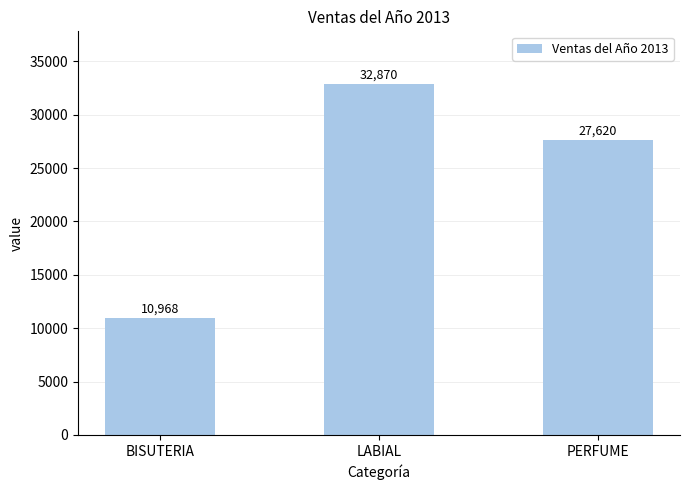

Count the values in the range 10968 to 32870.

3